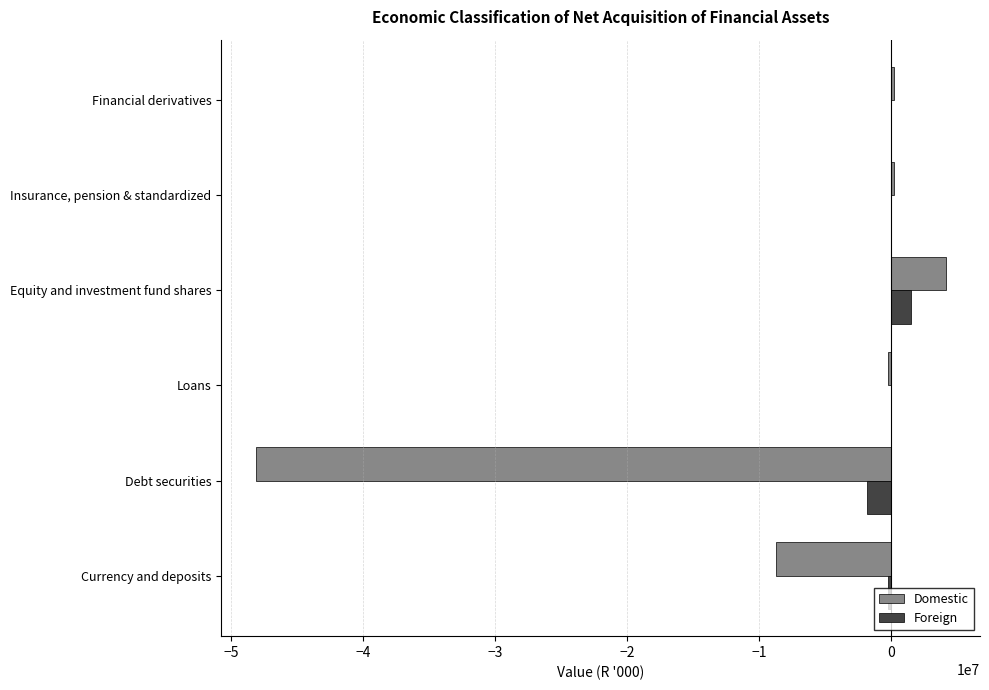

How many categories are shown in the chart?

6